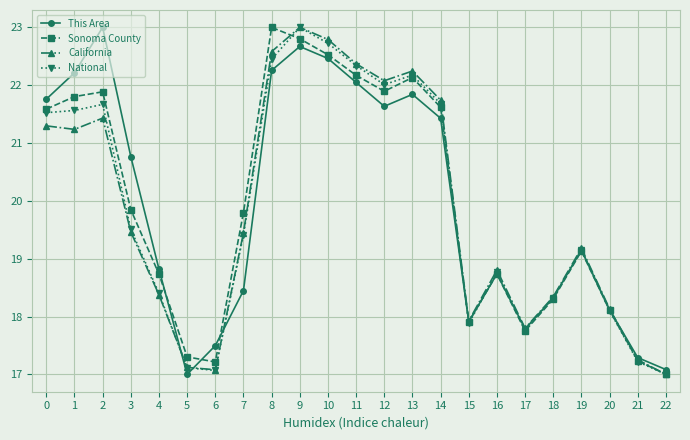

What is the highest value of the National series?

23.0